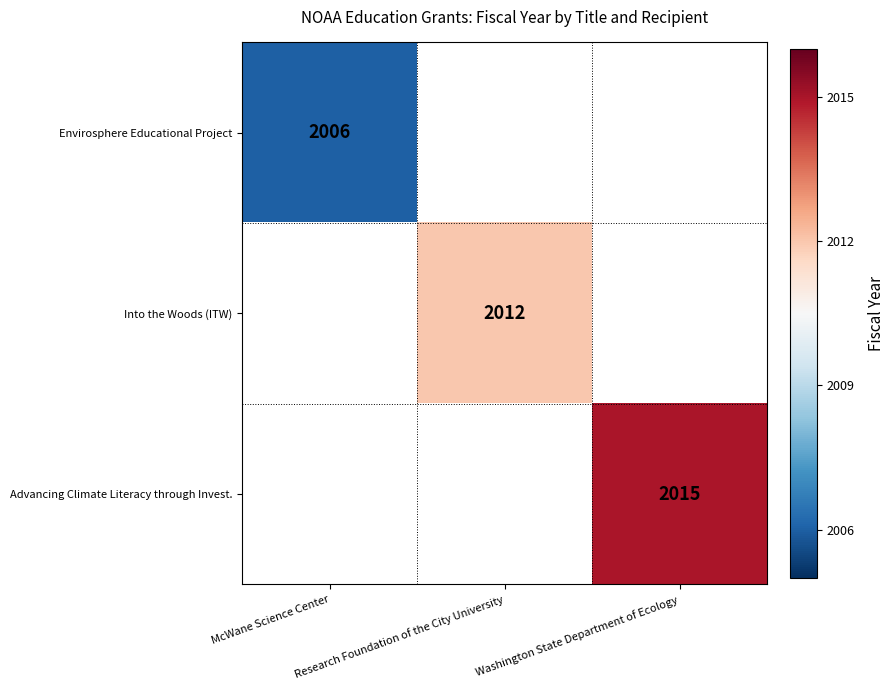

Where is Envirosphere Educational Project nearest to the value 2006?

McWane Science Center